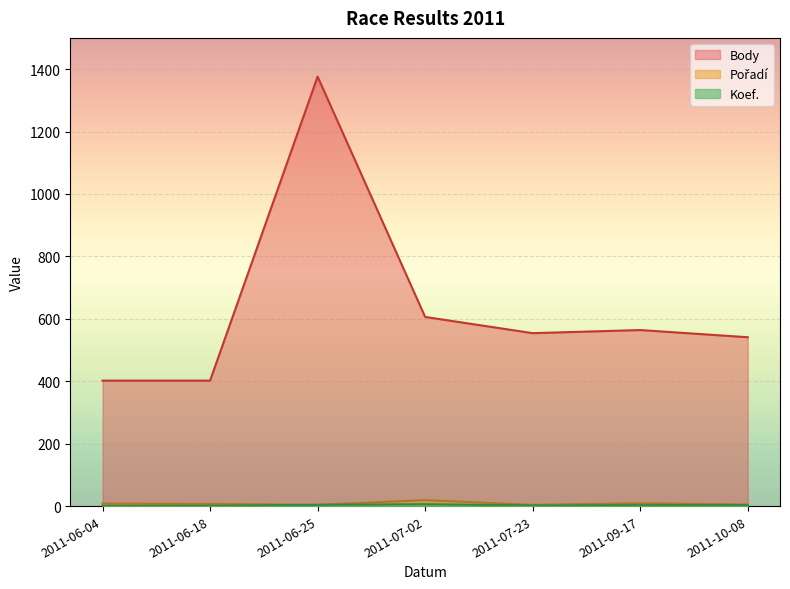

Is the value of Body at 2011-06-18 greater than the value of Koef. at 2011-09-17?

Yes